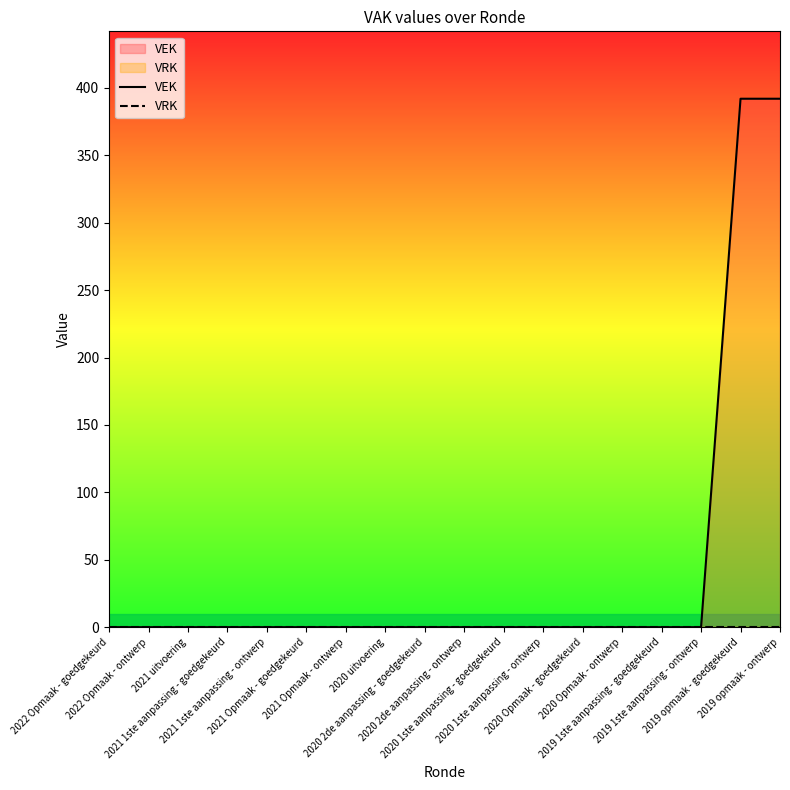

True or false: VRK and VEK cross at least once.

False